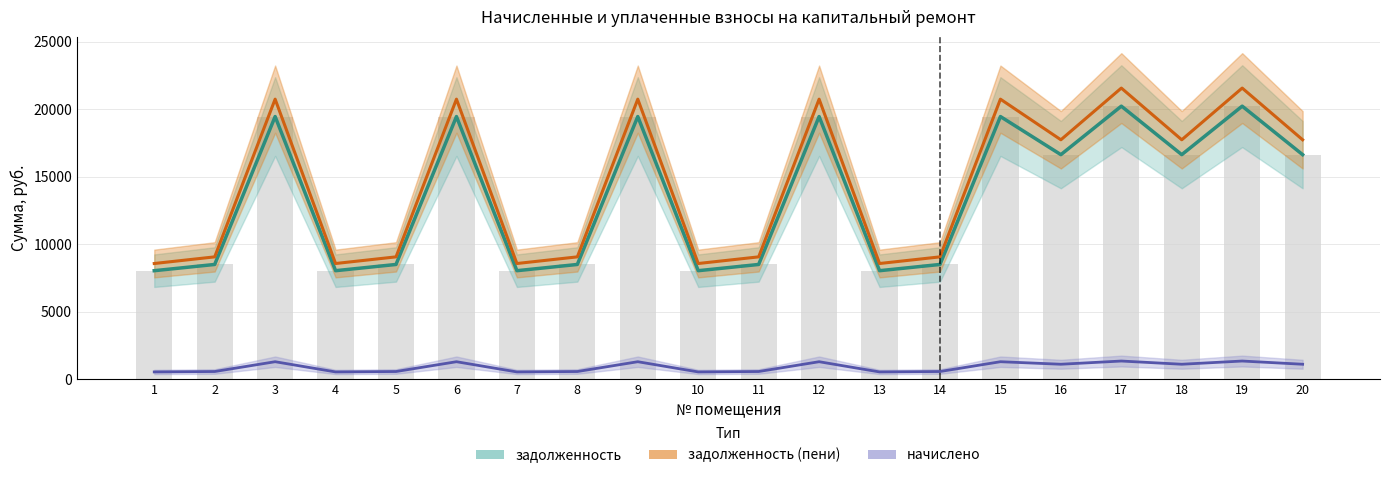

At how many categories does at least one series exceed 3920?

20